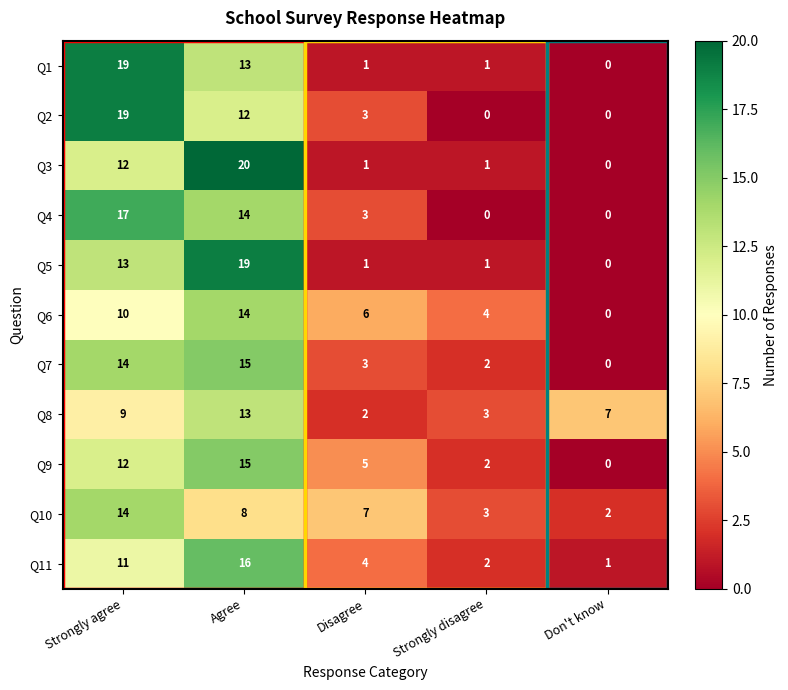

What is the difference between the maximum and minimum values in the Q9 series?

15